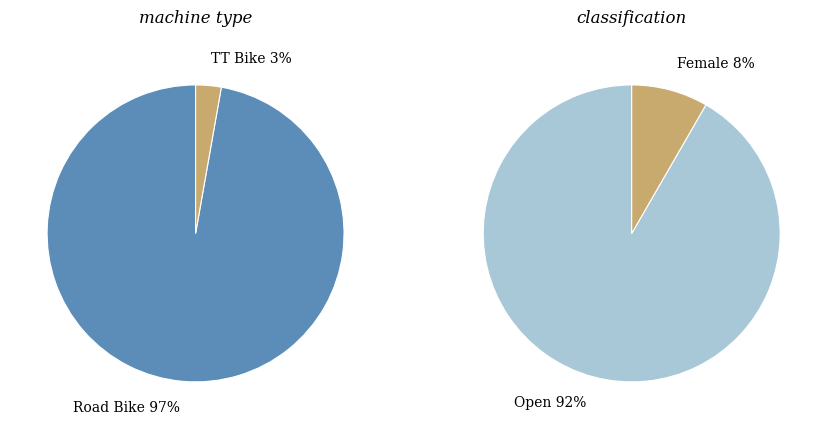

Which slice is the largest?

Road Bike